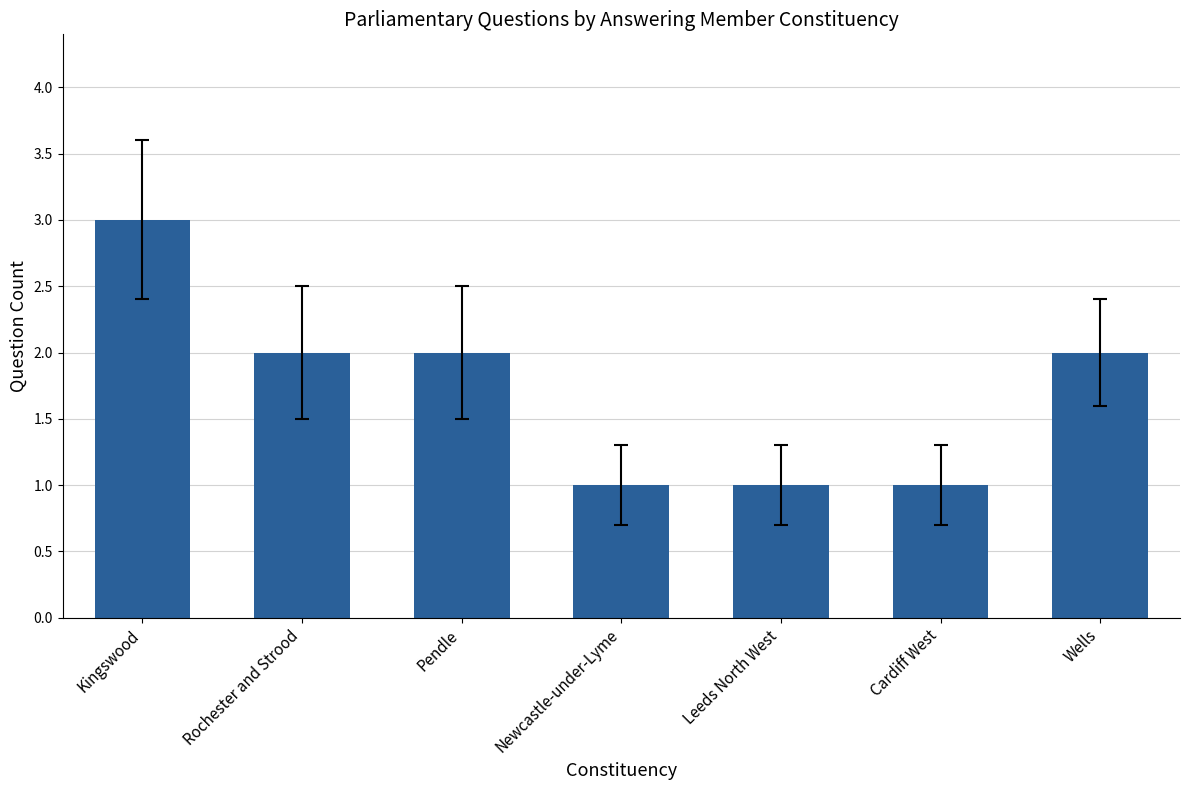

Reading left to right, extract all data points from this chart.

3	2	2	1	1	1	2